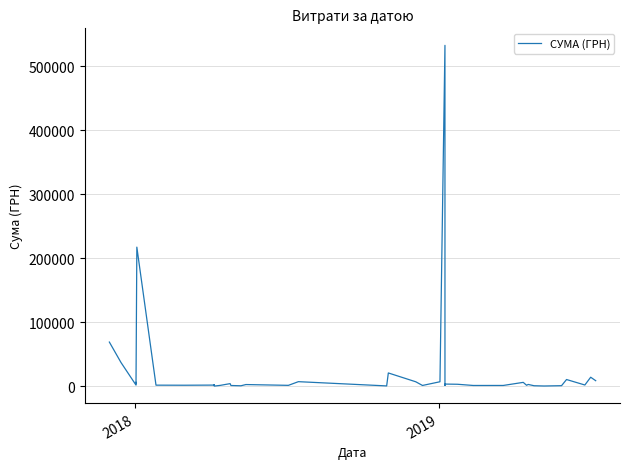

Count the number of data series in this chart.

1